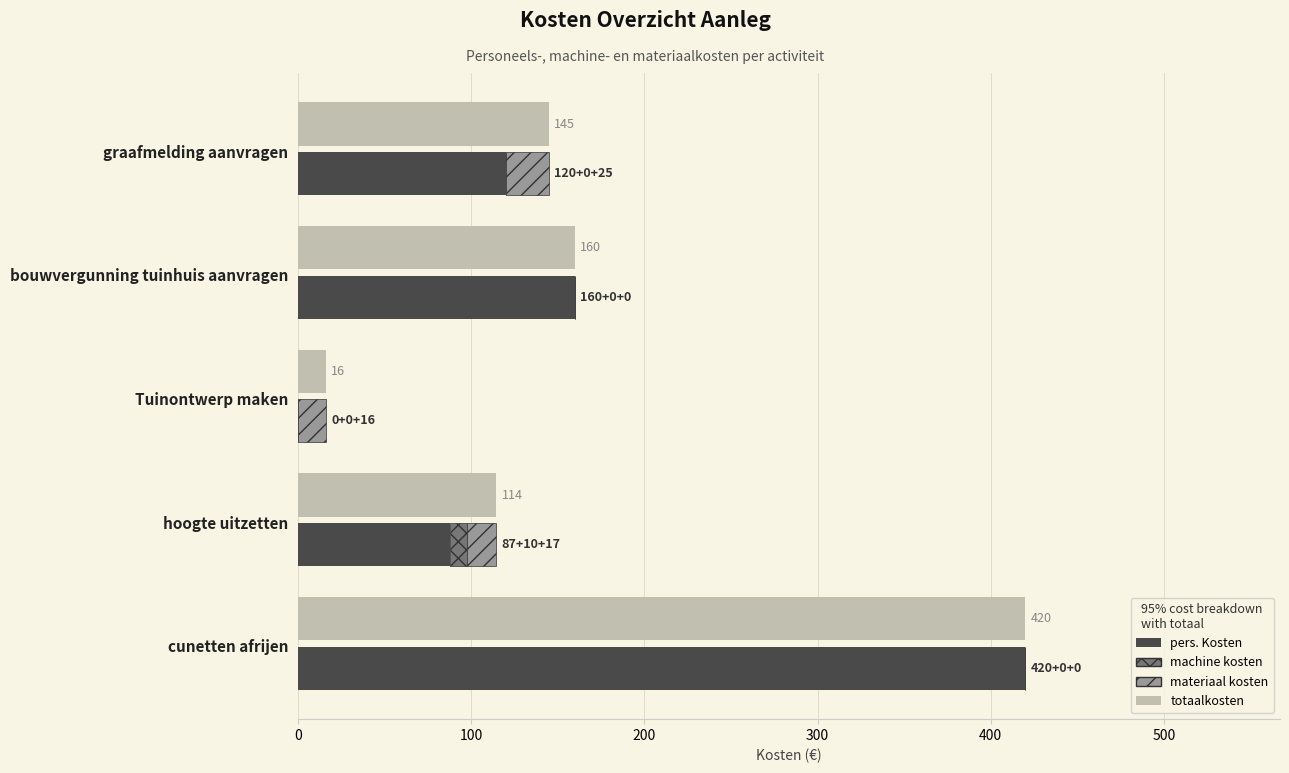

Between graafmelding aanvragen and cunetten afrijen, which series saw the biggest shift?

pers. Kosten